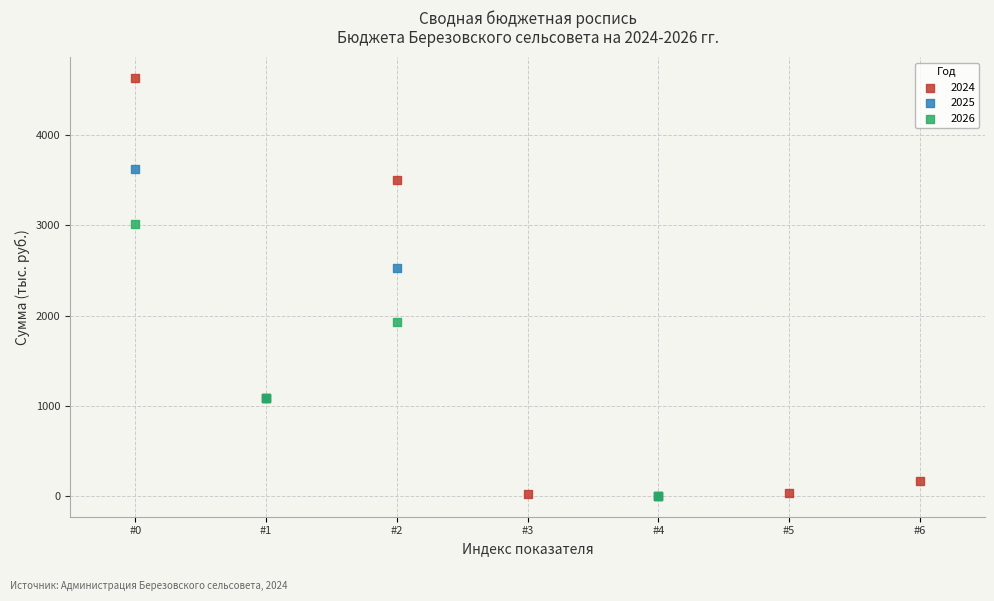

Which series has the largest Y range (max minus min)?

2024